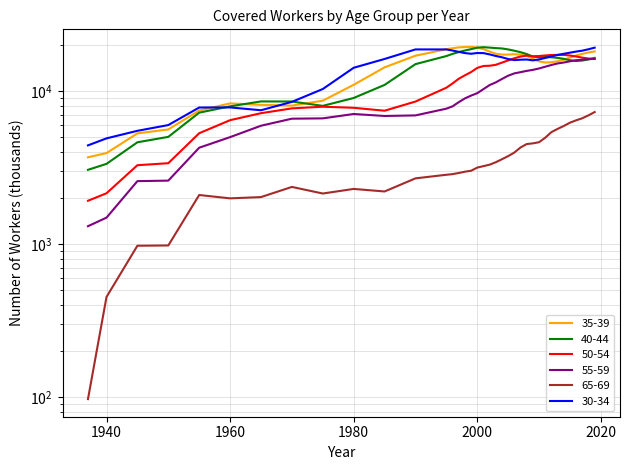

Where does the 50-54 series first go above 14571?

2002